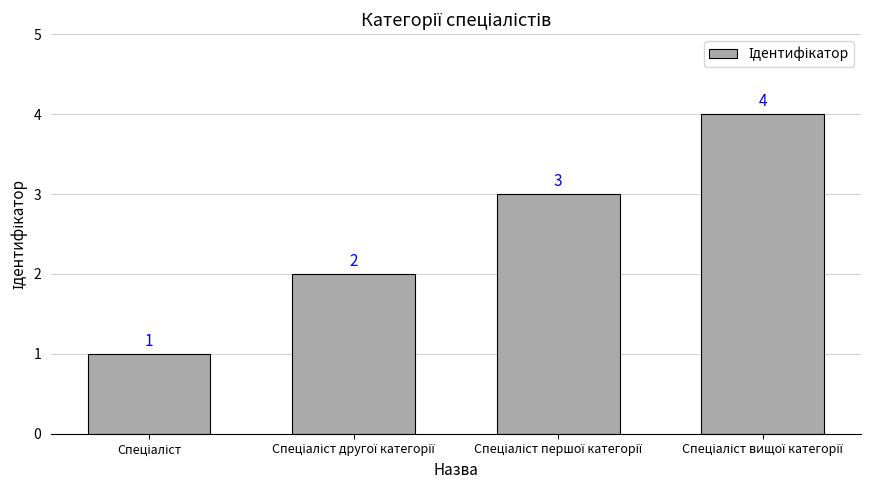

What is the difference between the maximum and minimum values?

3